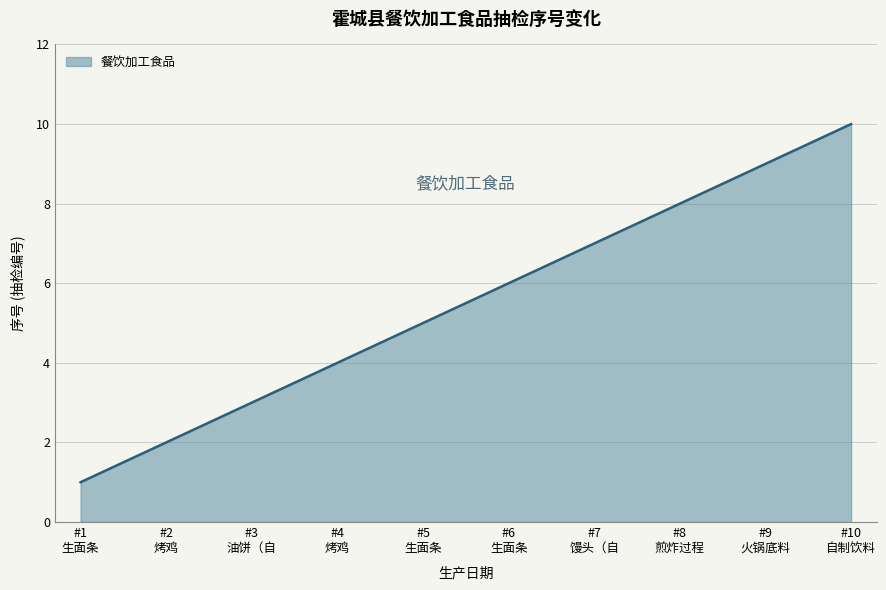

What is the difference between the maximum and minimum values?

9